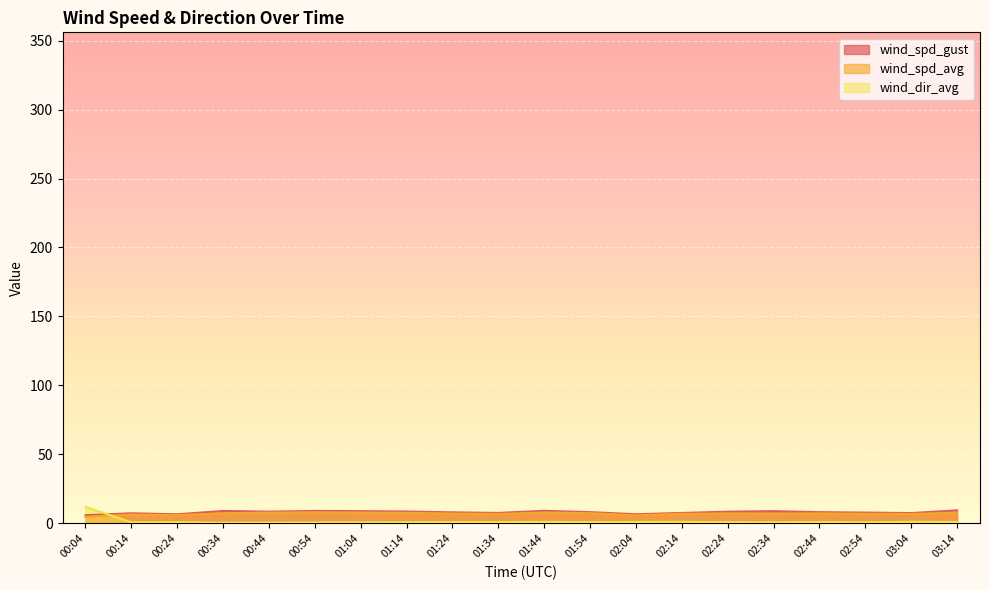

Does the chart display data point markers on the line(s)?

No